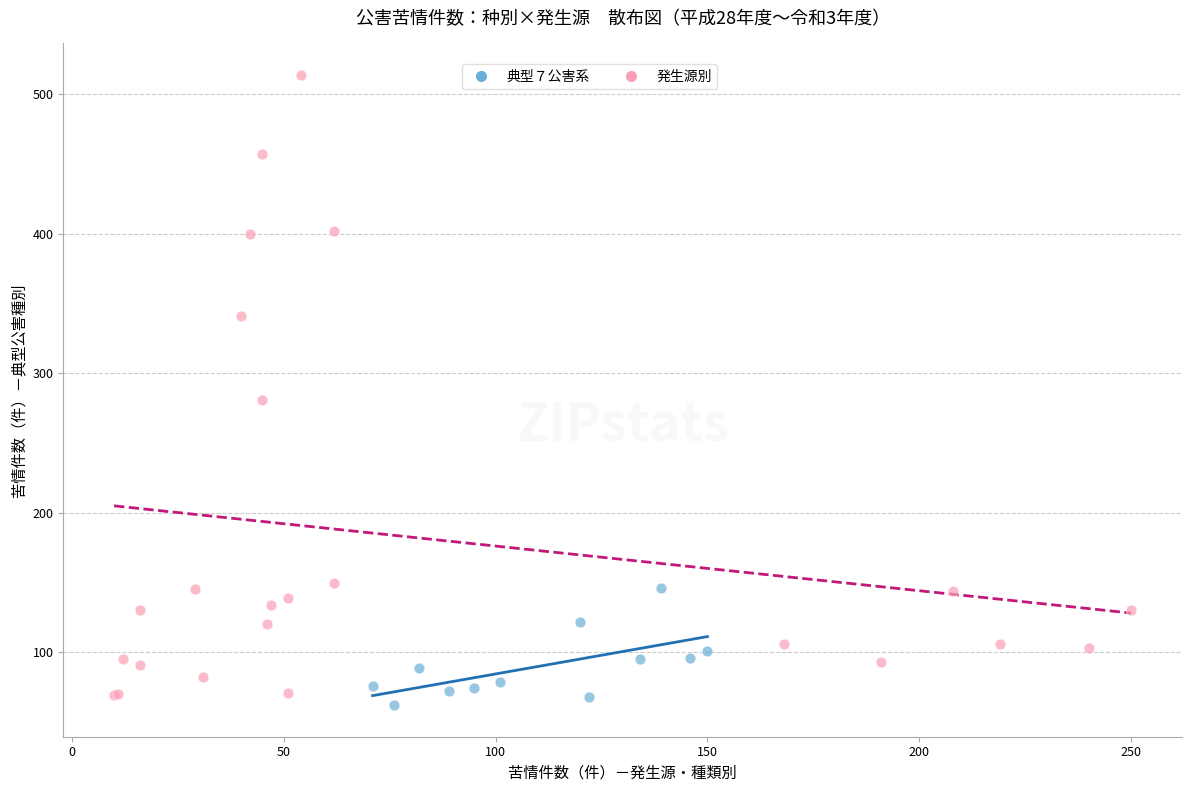

What are all the series names shown in the legend?

典型７公害系, 発生源別